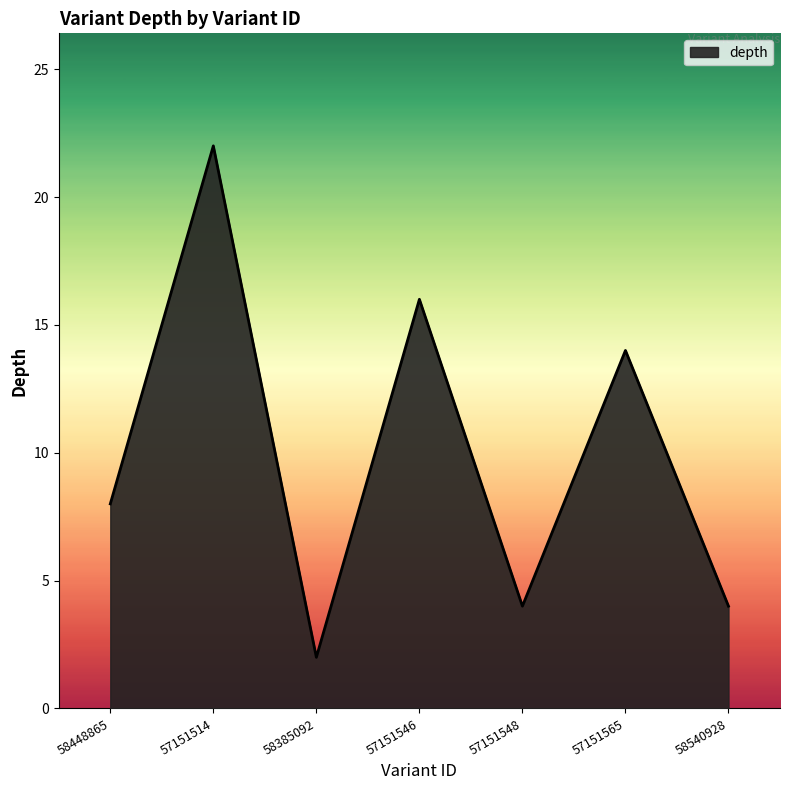

What is the maximum value shown in the chart?

22